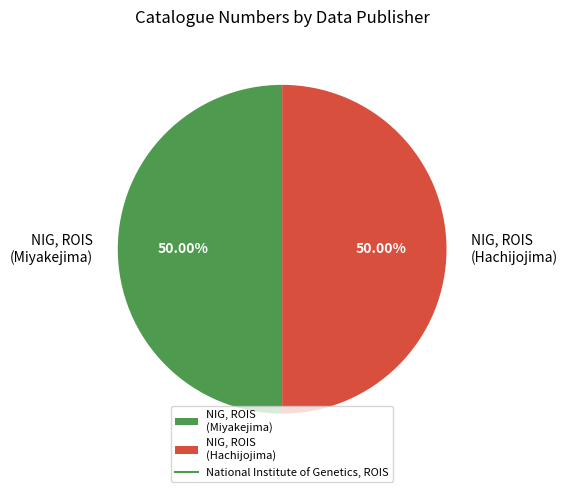

What is the ratio of the value at NIG, ROIS (Miyakejima) to the value at NIG, ROIS (Hachijojima)?

1.0